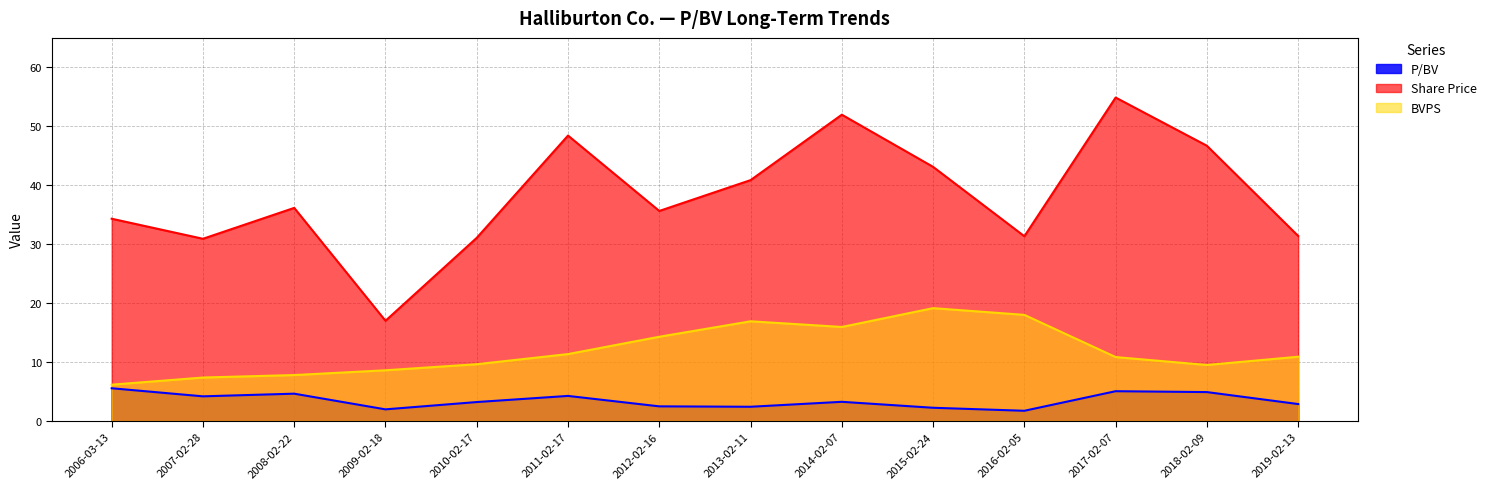

How many data points does each series have?

14